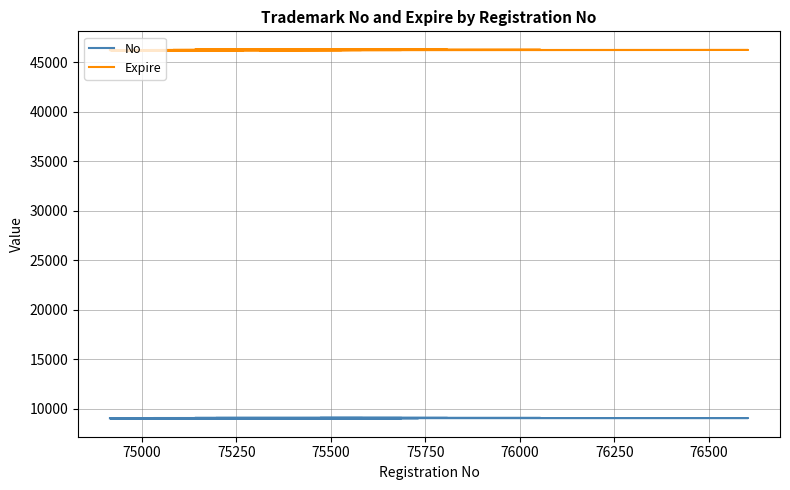

What is the difference between the maximum and minimum values in the Expire series?

37